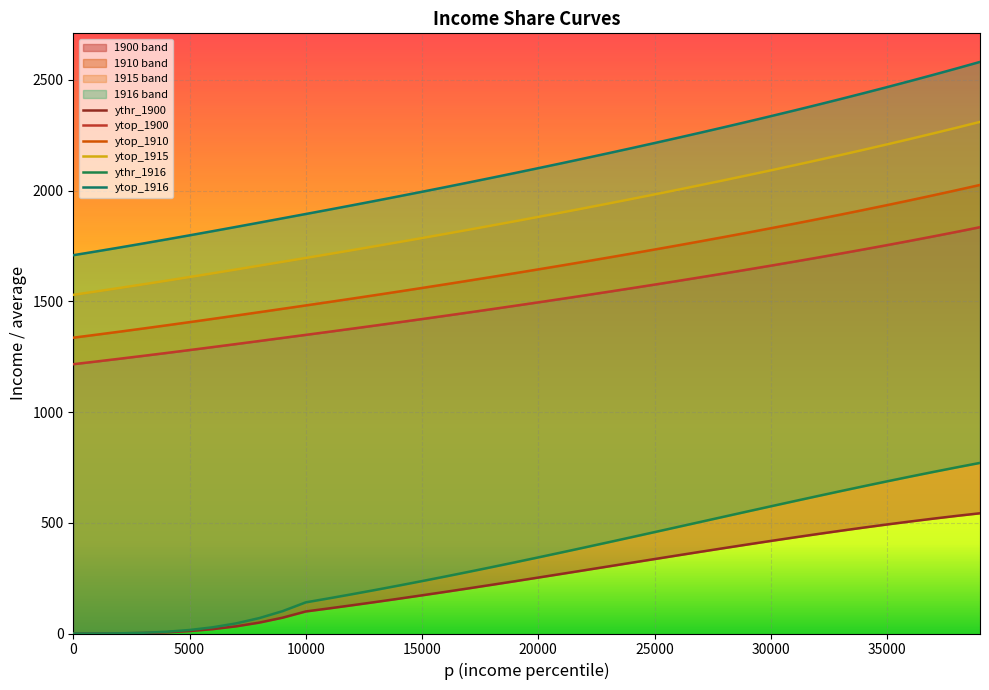

Rank the categories by ytop_1915 value from lowest to highest.

0, 1000, 2000, 3000, 4000, 5000, 6000, 7000, 8000, 9000, 10000, 11000, 12000, 13000, 14000, 15000, 16000, 17000, 18000, 19000, 20000, 21000, 22000, 23000, 24000, 25000, 26000, 27000, 28000, 29000, 30000, 31000, 32000, 33000, 34000, 35000, 36000, 37000, 38000, 39000